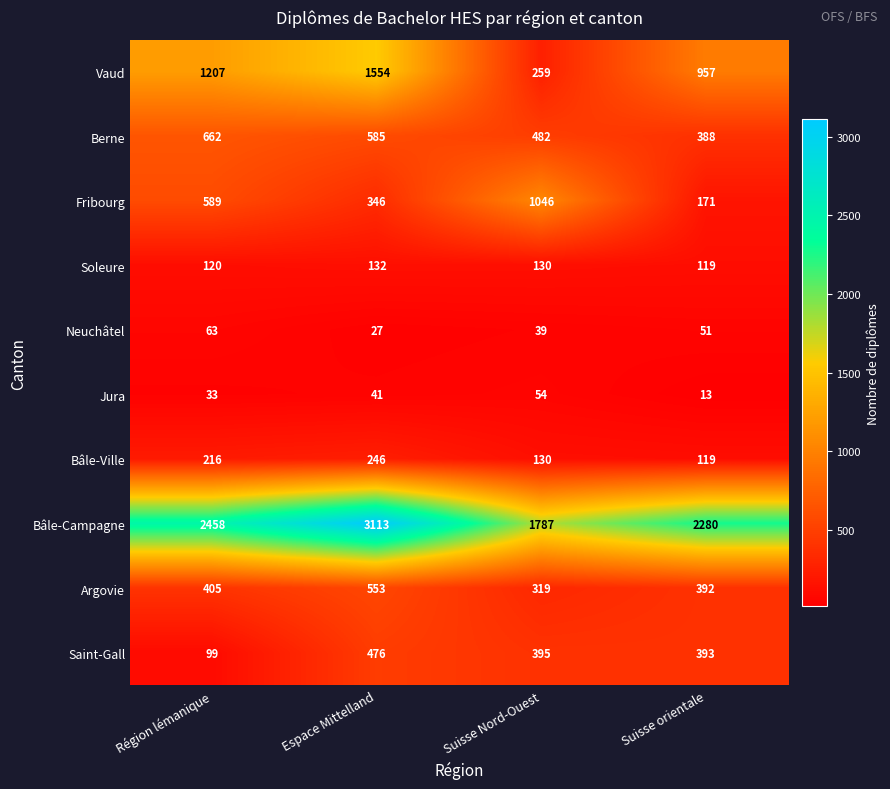

How many categories are shown in the chart?

4